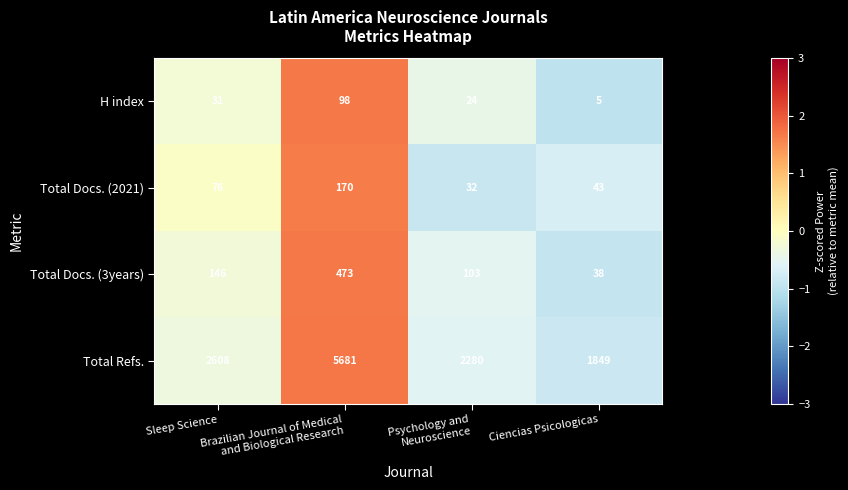

Which series changed the most between Sleep Science and Psychology and
Neuroscience?

Total Refs.